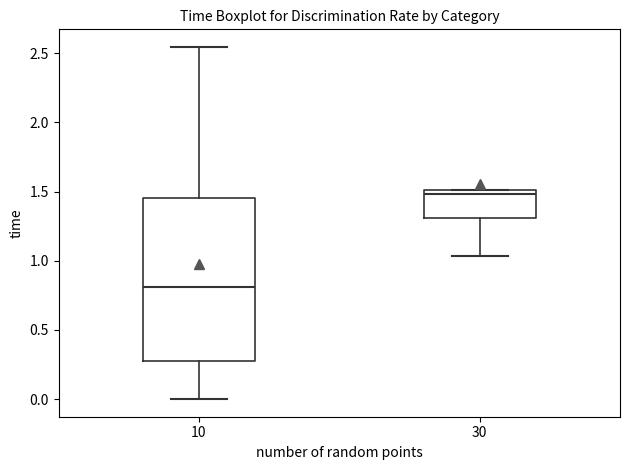

Which box has the highest median line?

30